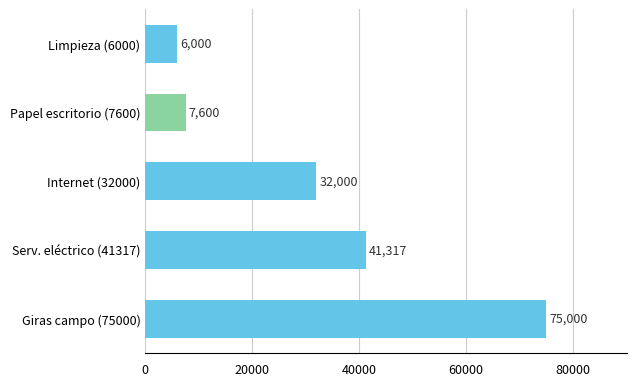

List the labels in order of value, largest first.

Giras campo (75000), Serv. eléctrico (41317), Internet (32000), Papel escritorio (7600), Limpieza (6000)